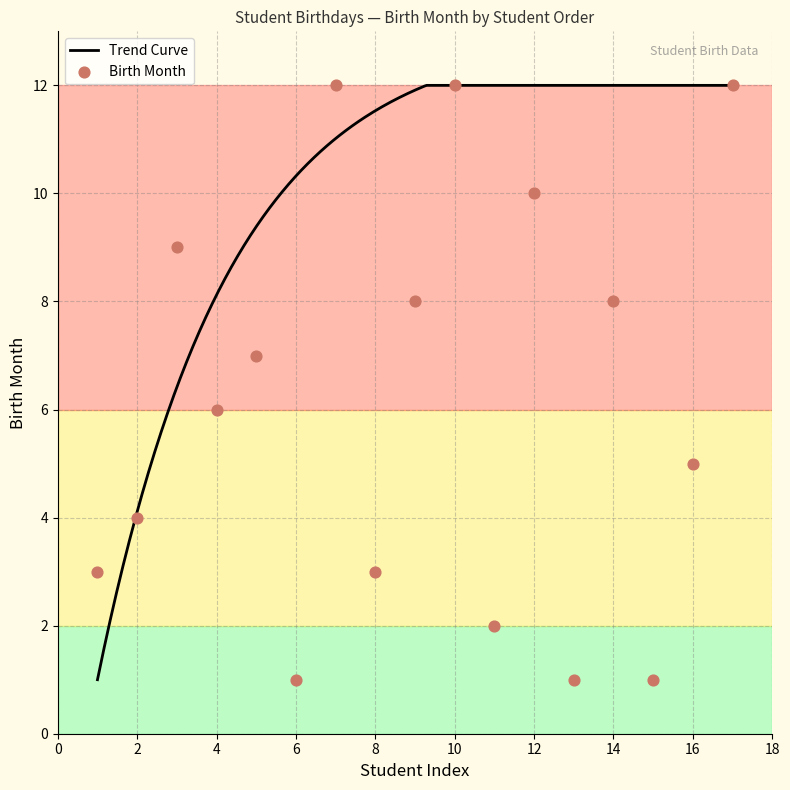

What is the minimum value for Trend Curve?

1.0